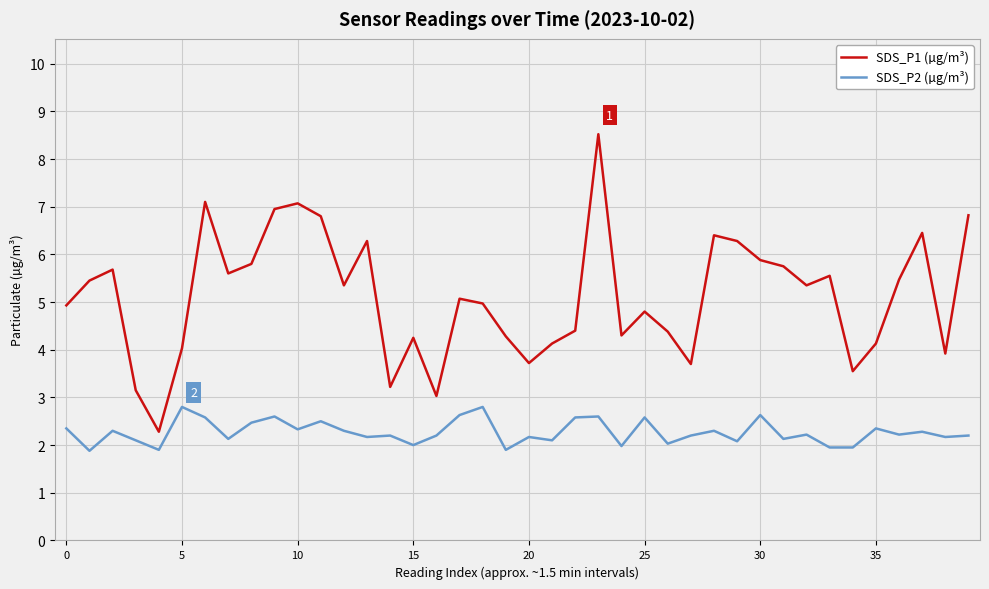

Which series has the largest range (max minus min)?

SDS_P1 (µg/m³)